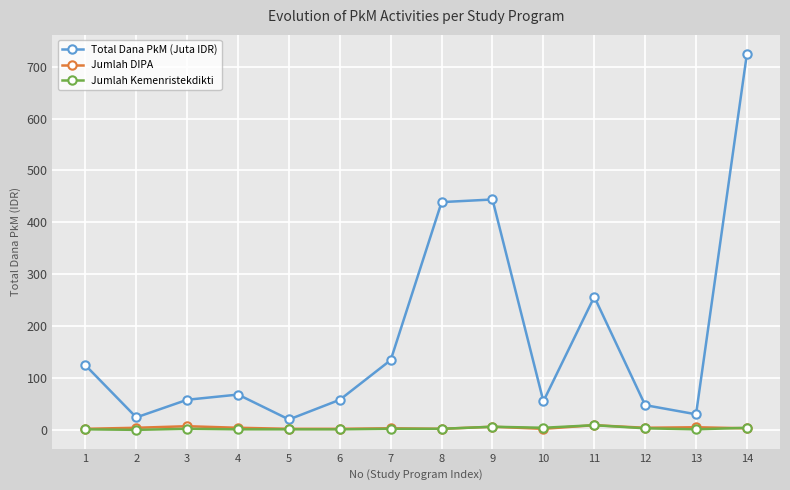

Which series has the widest spread of values?

Total Dana PkM (Juta IDR)